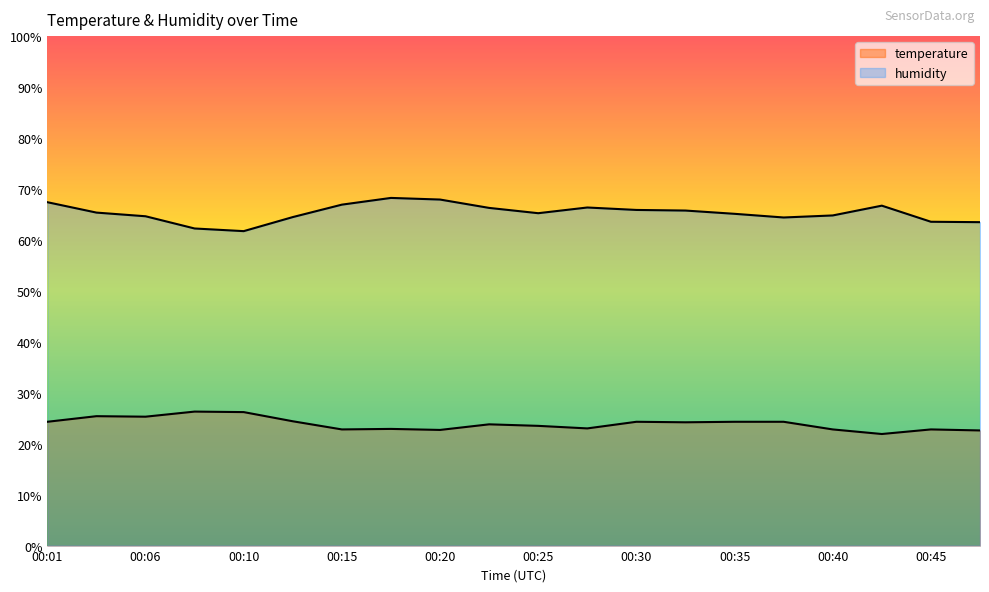

What is the total value across all series at 00:42?

88.6